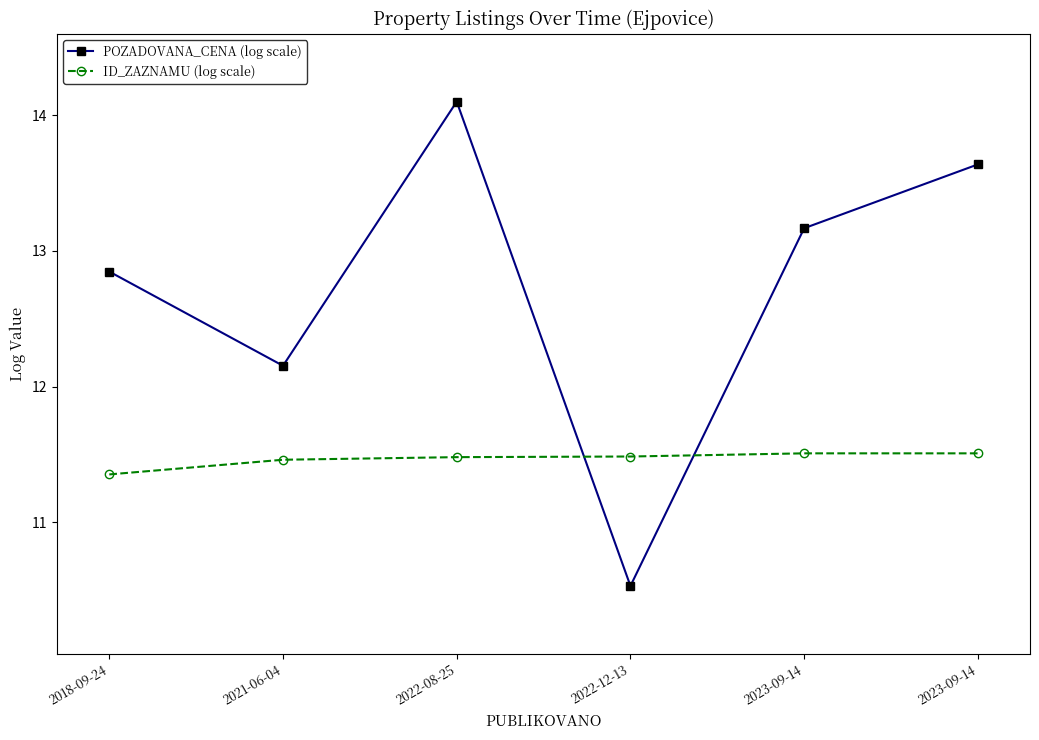

What are all the series names shown in the legend?

POZADOVANA_CENA (log scale), ID_ZAZNAMU (log scale)